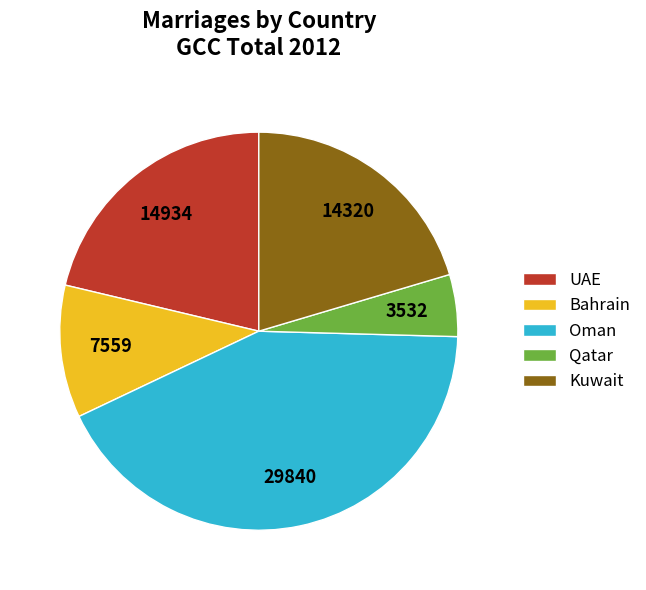

Is the sum of Bahrain and Kuwait greater than half?

No